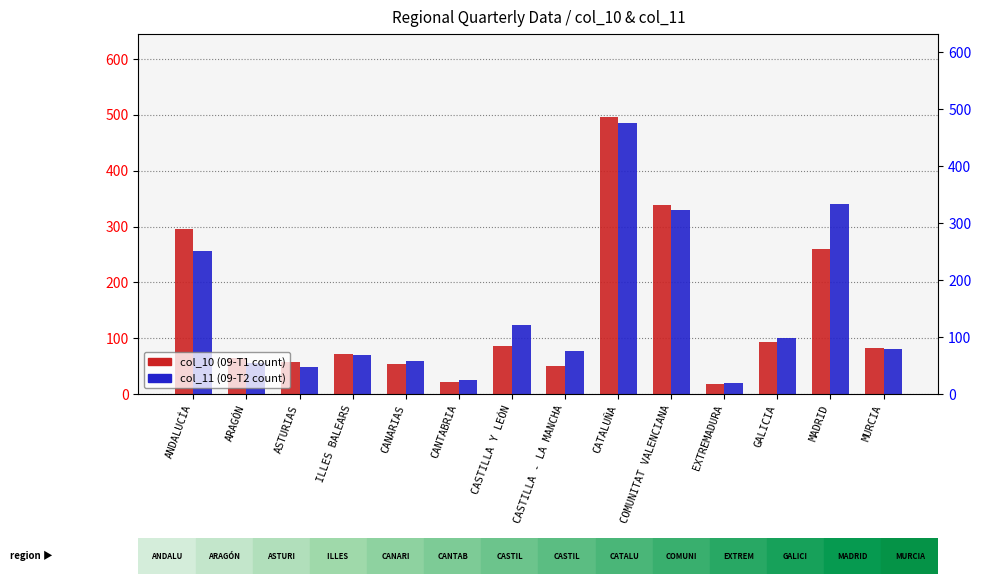

What is the total value across all series at EXTREMADURA?

38